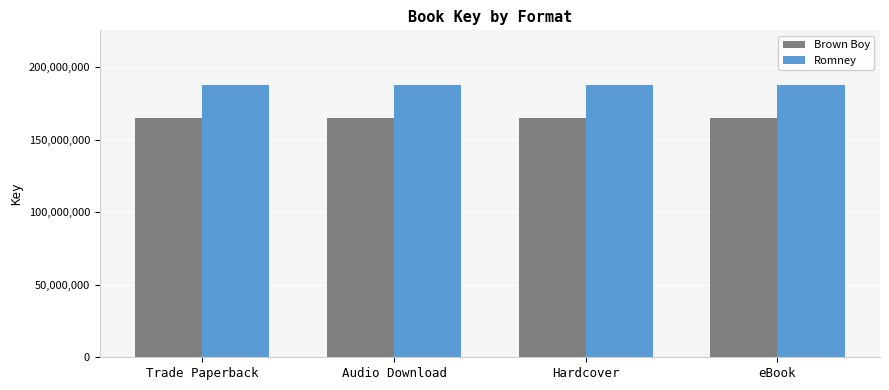

What is the sum of all Brown Boy values?

659850688